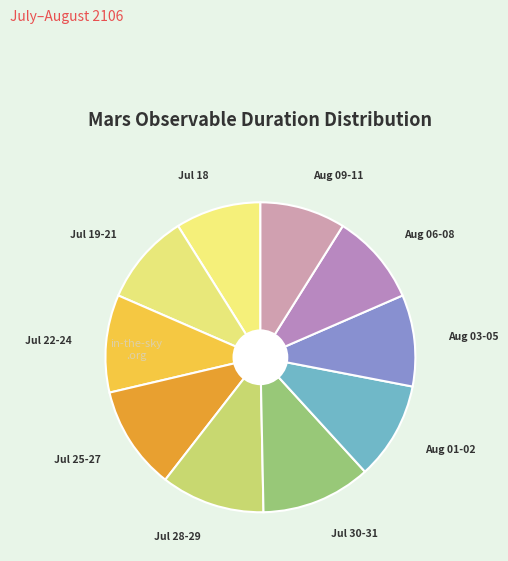

Between Aug 09-11 and Jul 28-29, which is larger?

Jul 28-29